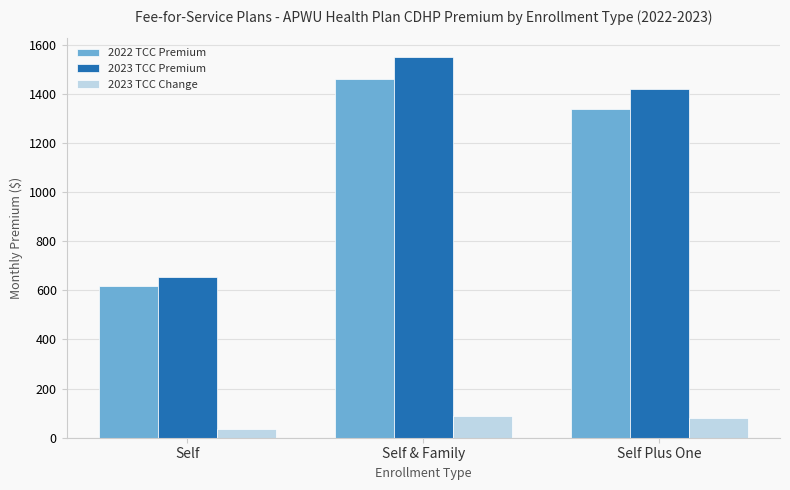

What is the label of the 2nd bar from the right?

Self & Family